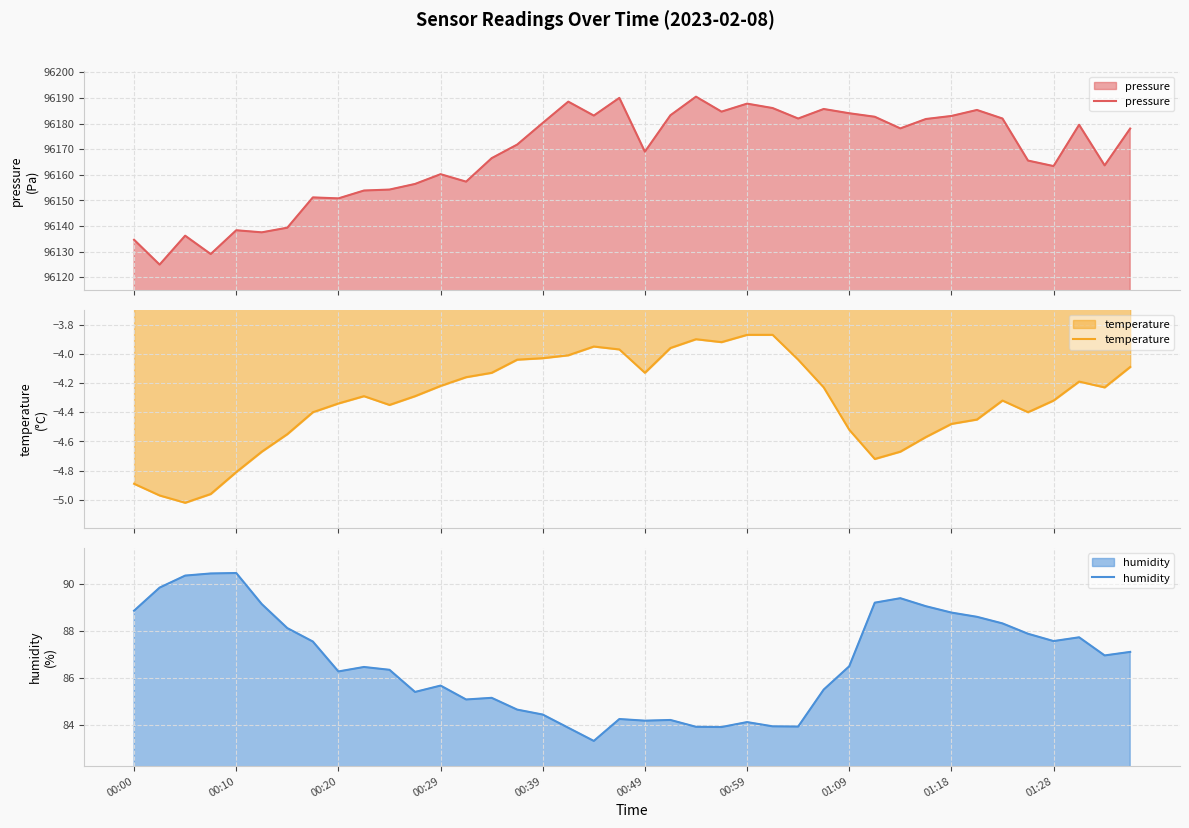

How many values in the temperature series exceed -4?

7